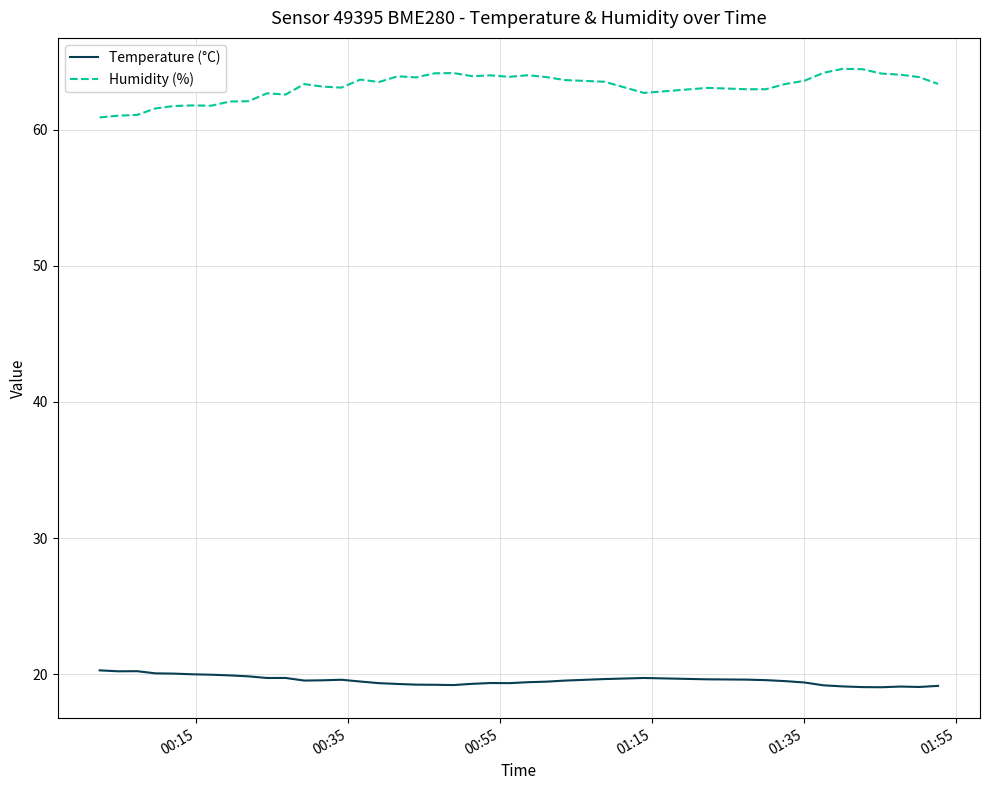

Which series has the widest spread of values?

Humidity (%)